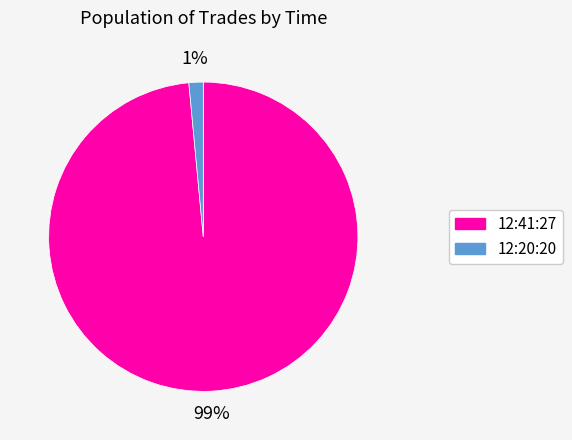

Which slice is the smallest?

12:20:20